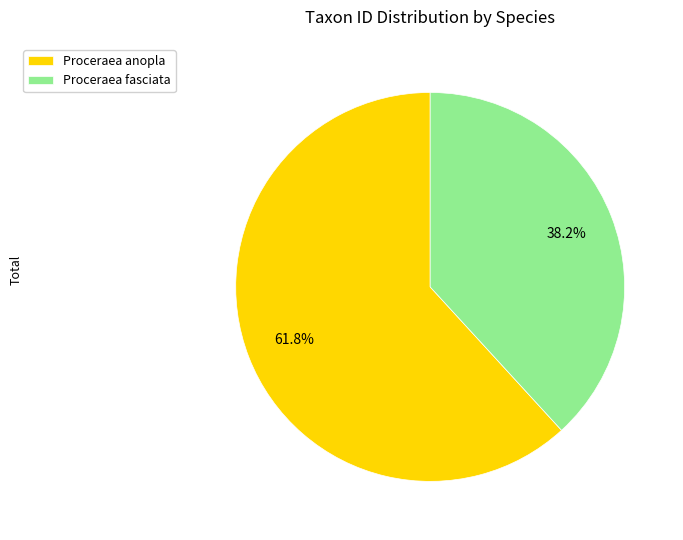

Which category accounts for the majority?

Proceraea anopla